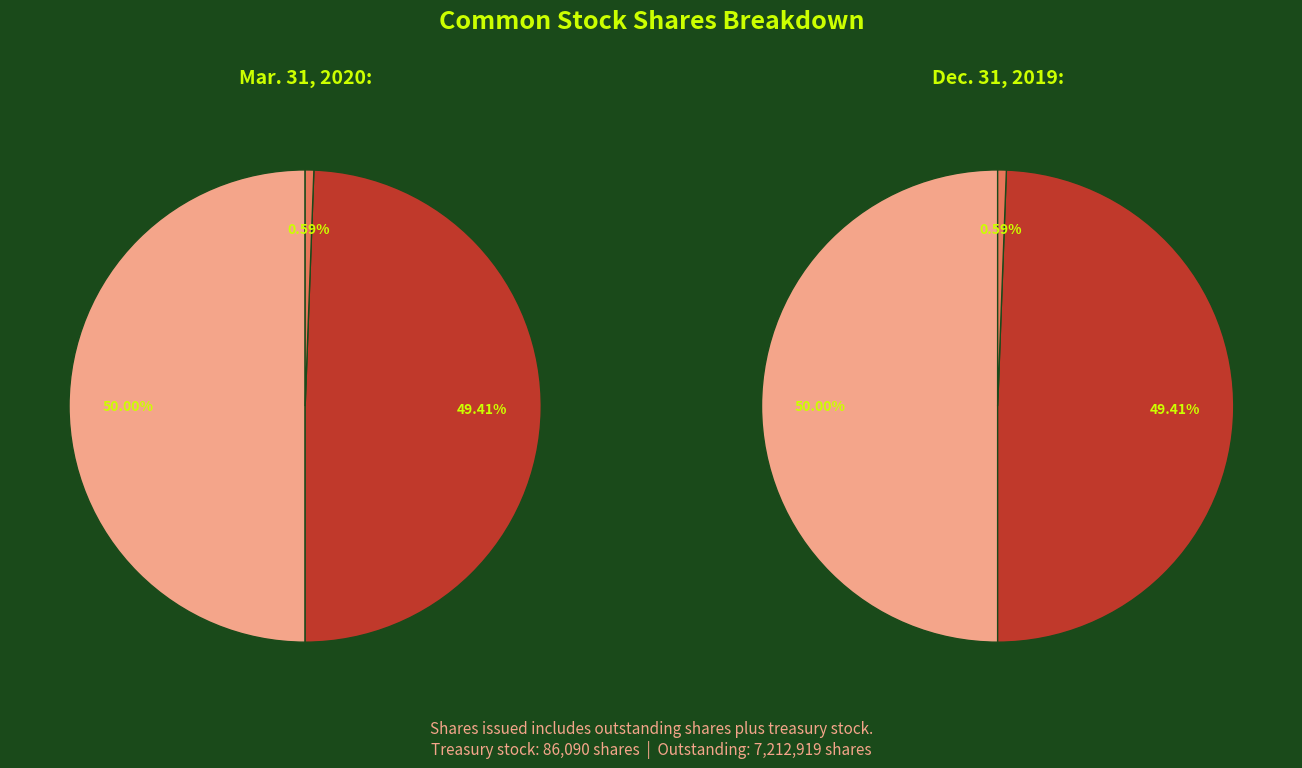

Is it true that Common stock, shares outstanding is 58% of the pie?

False